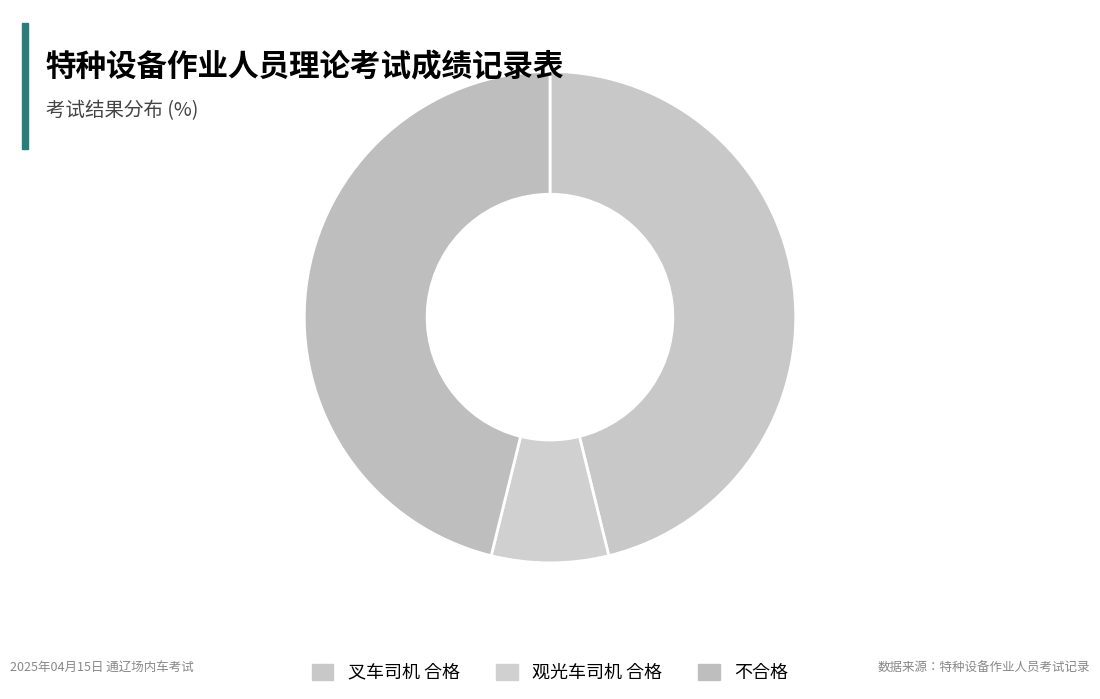

What percentage is the 不合格 slice, to the nearest percent?

46%